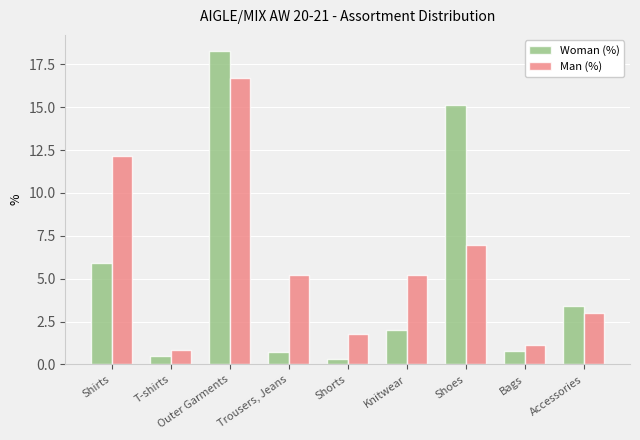

What is the difference between the maximum and minimum values in the Man (%) series?

15.8